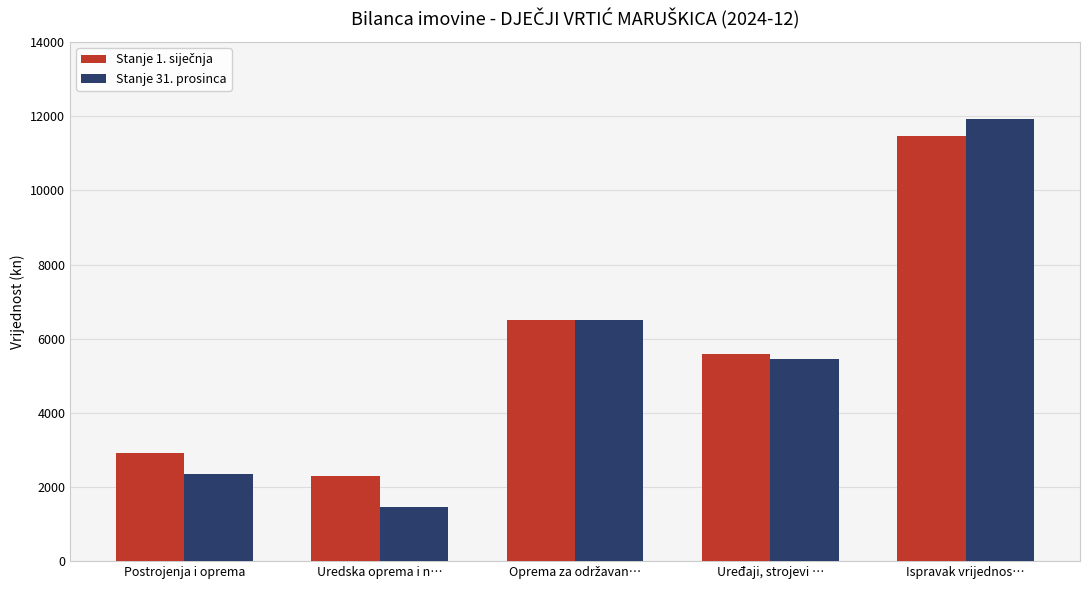

The value of Stanje 31. prosinca at Uređaji, strojevi … is 5454.3. True or false?

True